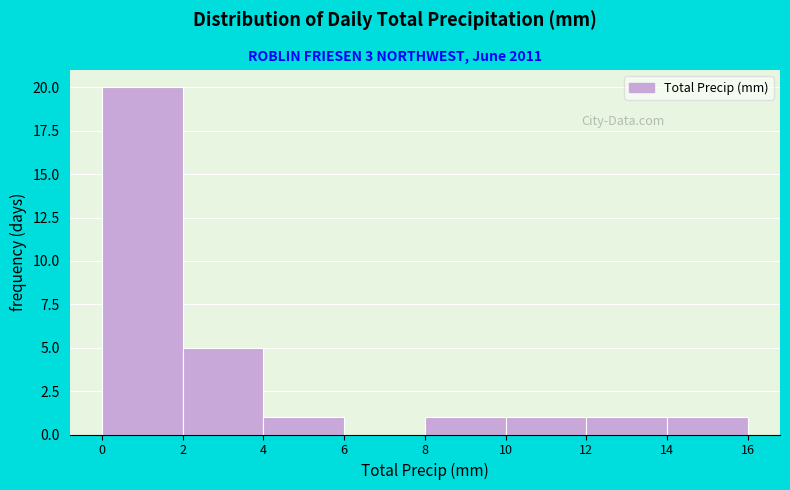

How tall is the bar that spans 2 to 4 on the x-axis? The values are not printed on the chart, so give them approximately, as read against the axis.

5